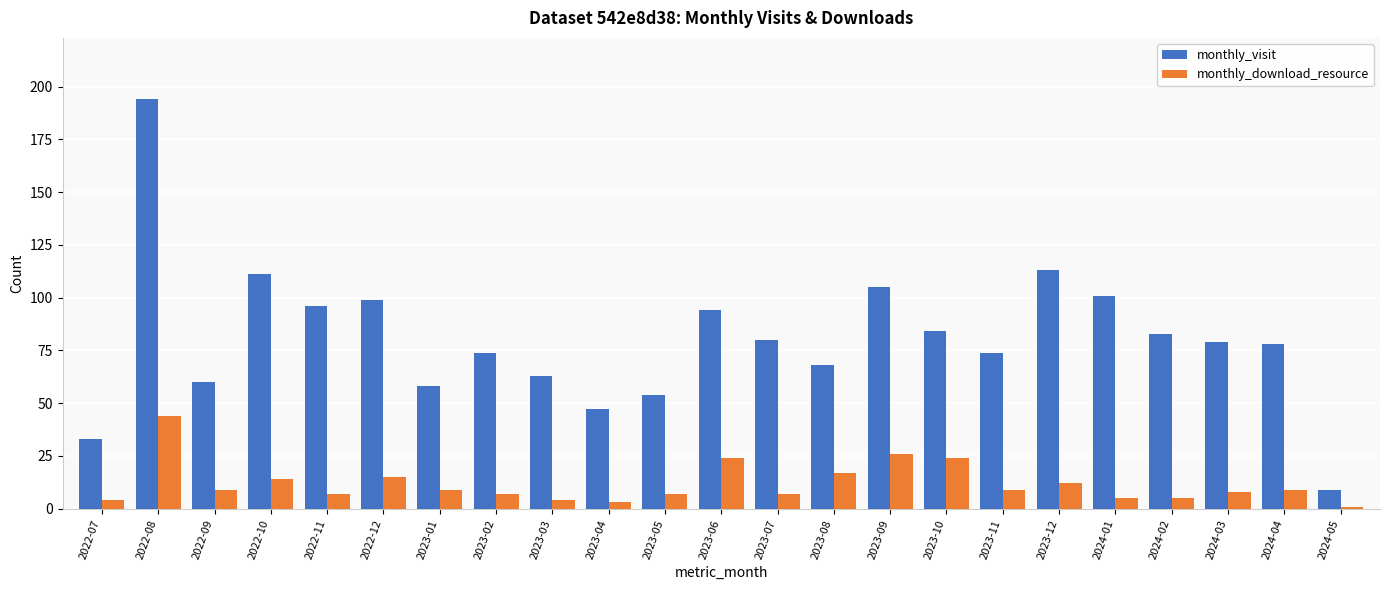

Reading right to left, what are all the values shown in this chart?

monthly_visit: 2024-05=9	2024-04=78	2024-03=79	2024-02=83	2024-01=101	2023-12=113	2023-11=74	2023-10=84	2023-09=105	2023-08=68	2023-07=80	2023-06=94	2023-05=54	2023-04=47	2023-03=63	2023-02=74	2023-01=58	2022-12=99	2022-11=96	2022-10=111	2022-09=60	2022-08=194	2022-07=33
monthly_download_resource: 2024-05=1	2024-04=9	2024-03=8	2024-02=5	2024-01=5	2023-12=12	2023-11=9	2023-10=24	2023-09=26	2023-08=17	2023-07=7	2023-06=24	2023-05=7	2023-04=3	2023-03=4	2023-02=7	2023-01=9	2022-12=15	2022-11=7	2022-10=14	2022-09=9	2022-08=44	2022-07=4